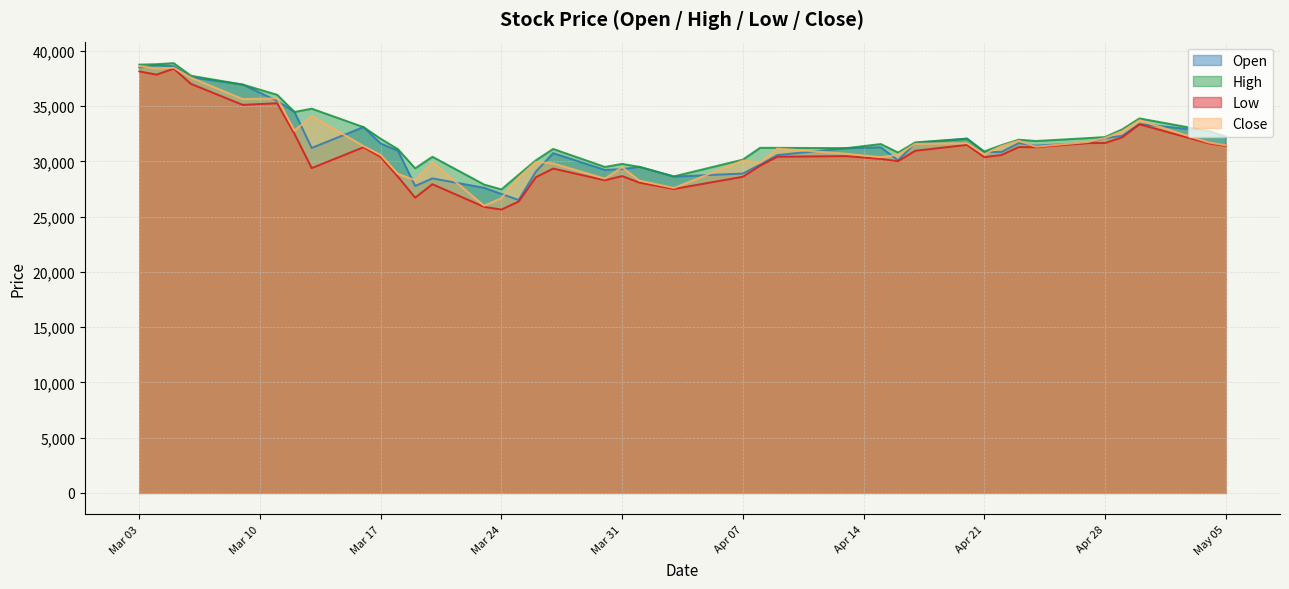

What are all the series names shown in the legend?

Open, High, Low, Close